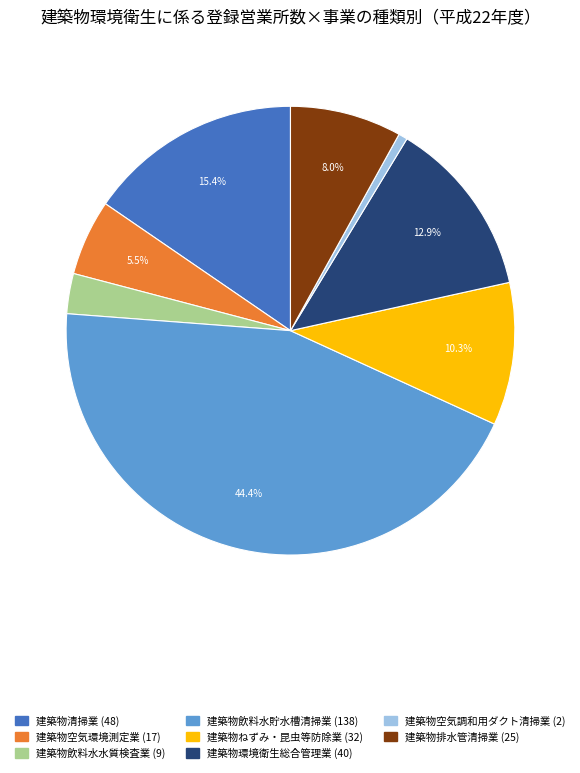

What is the ratio of the value at 建築物ねずみ・昆虫等防除業 to the value at 建築物環境衛生総合管理業?

0.8